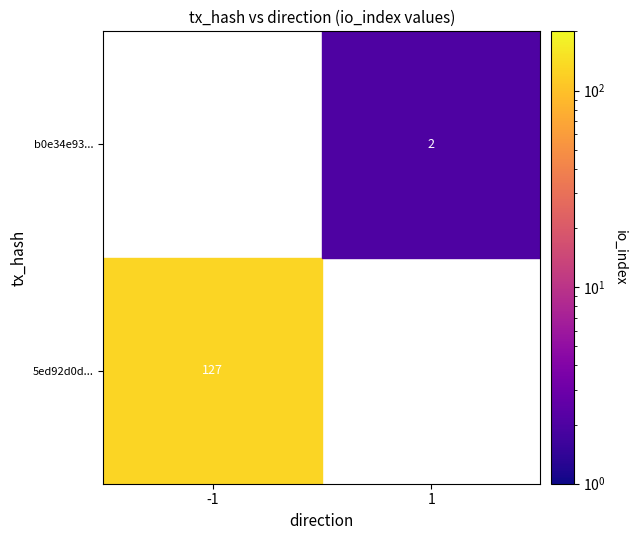

Which label corresponds to the largest value in the chart?

-1